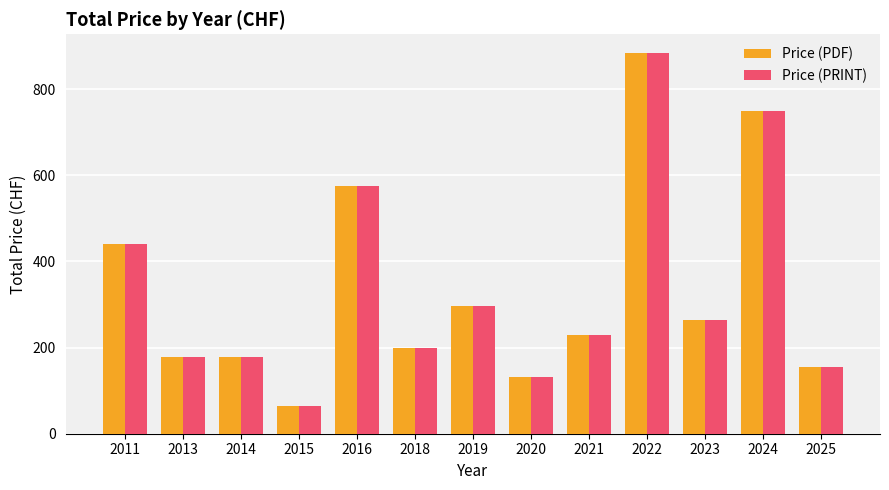

Are the bars horizontal?

No